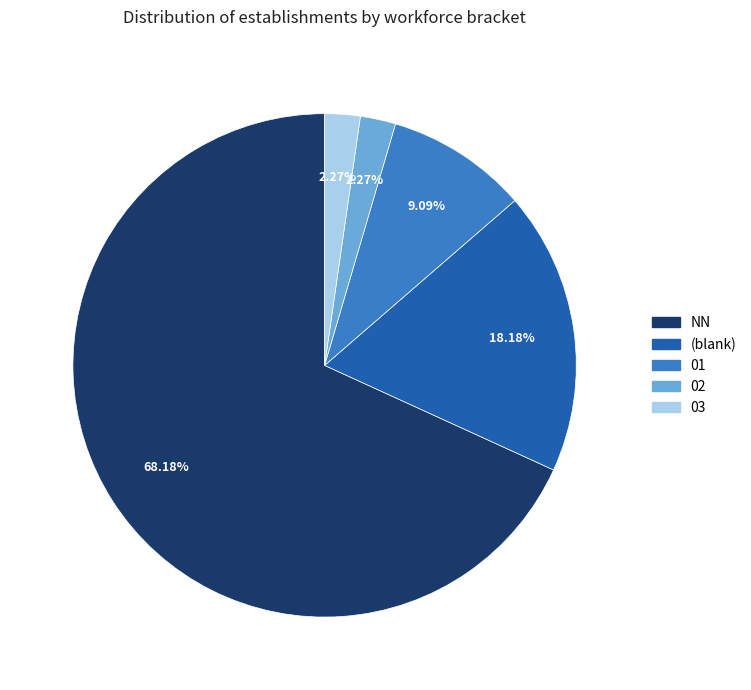

To the nearest percent, what is the average slice percentage?

20%